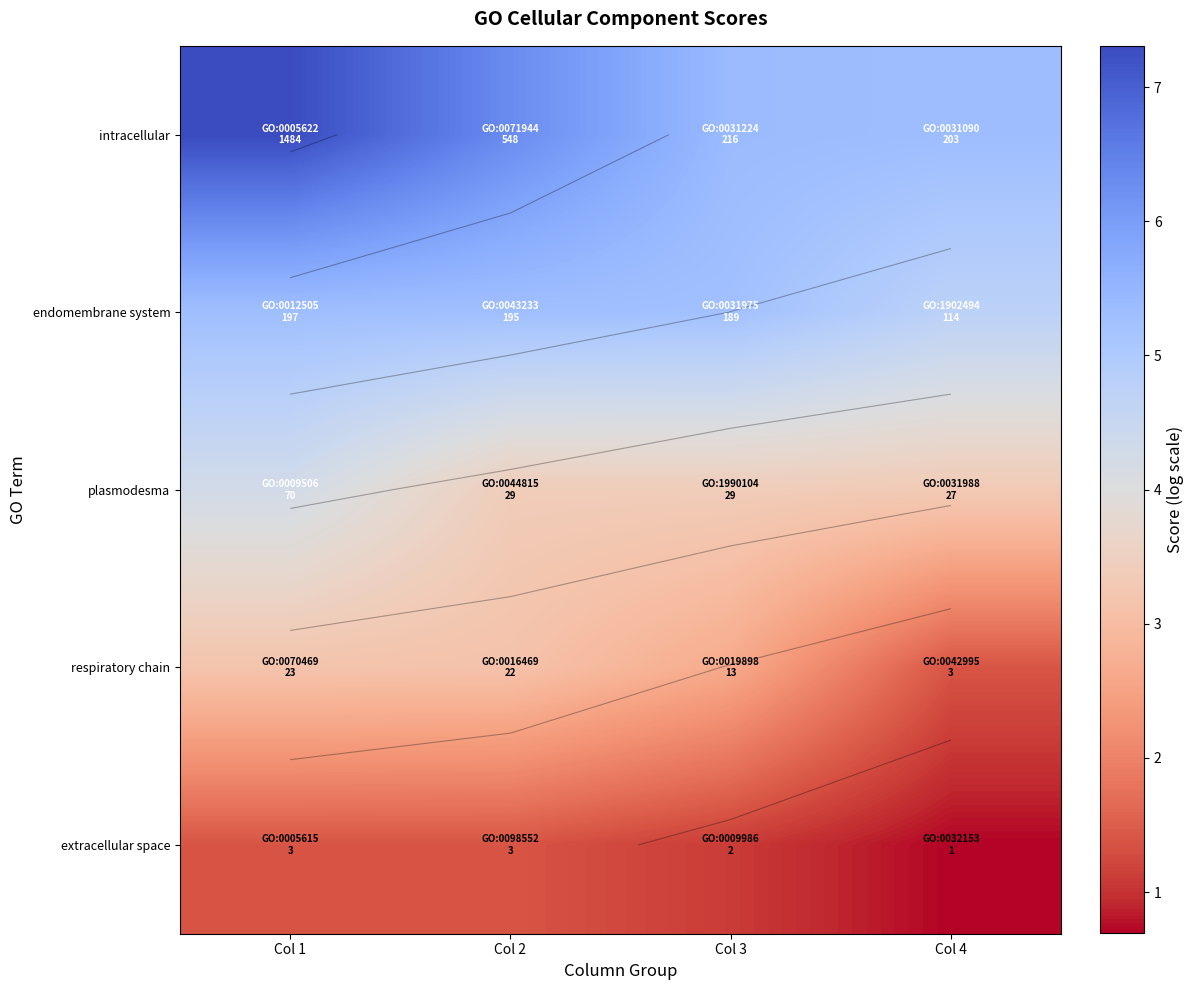

Which series has the largest range (max minus min)?

intracellular